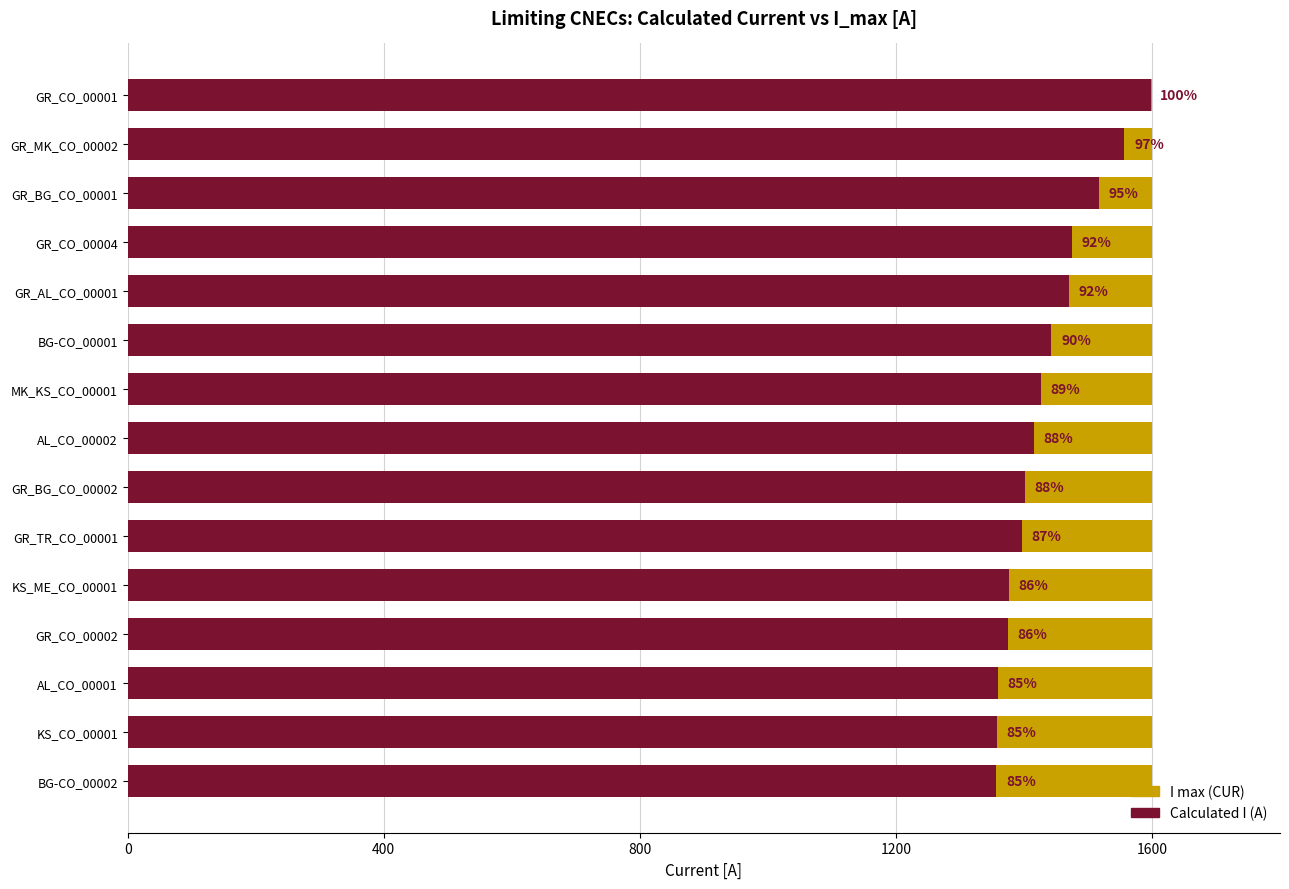

What is the difference between the highest and lowest values at 0?

1597.3